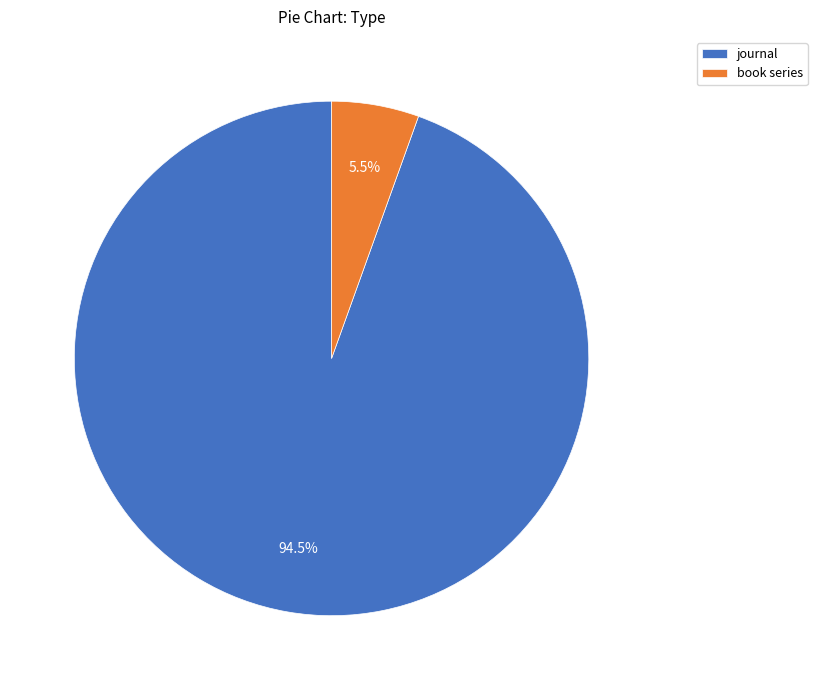

Which has a higher value, journal or book series?

journal